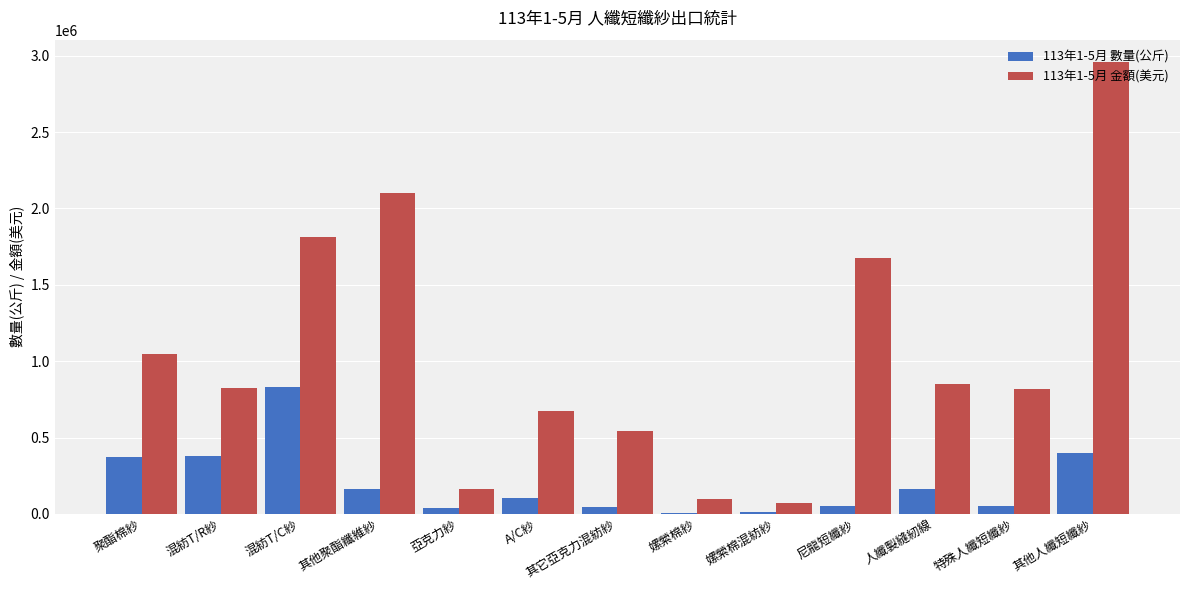

True or false: 113年1-5月 金額(美元) has a value of 2368933 at 混紡T/C紗.

False